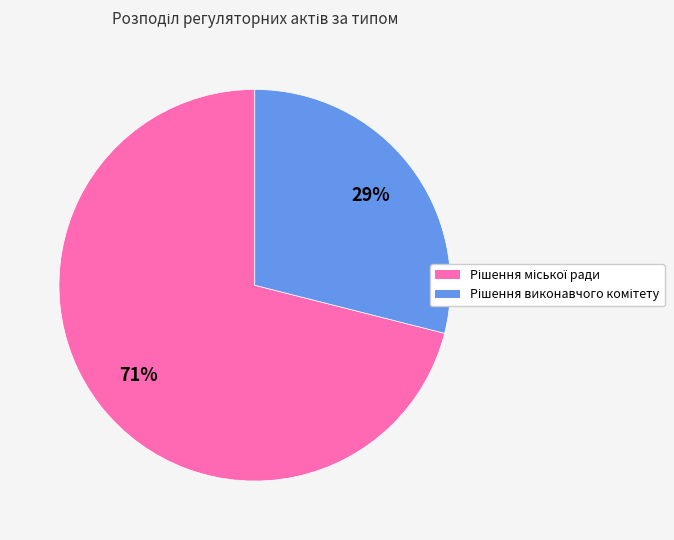

To the nearest percent, what is the difference between the largest and smallest slice percentages?

42%